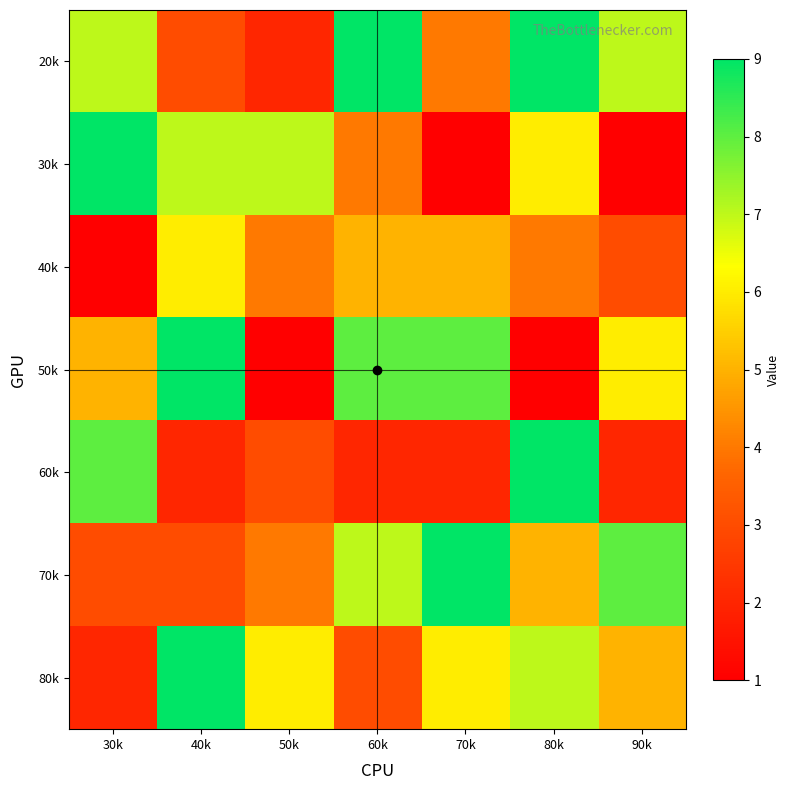

Which series has the largest total across all categories?

20k